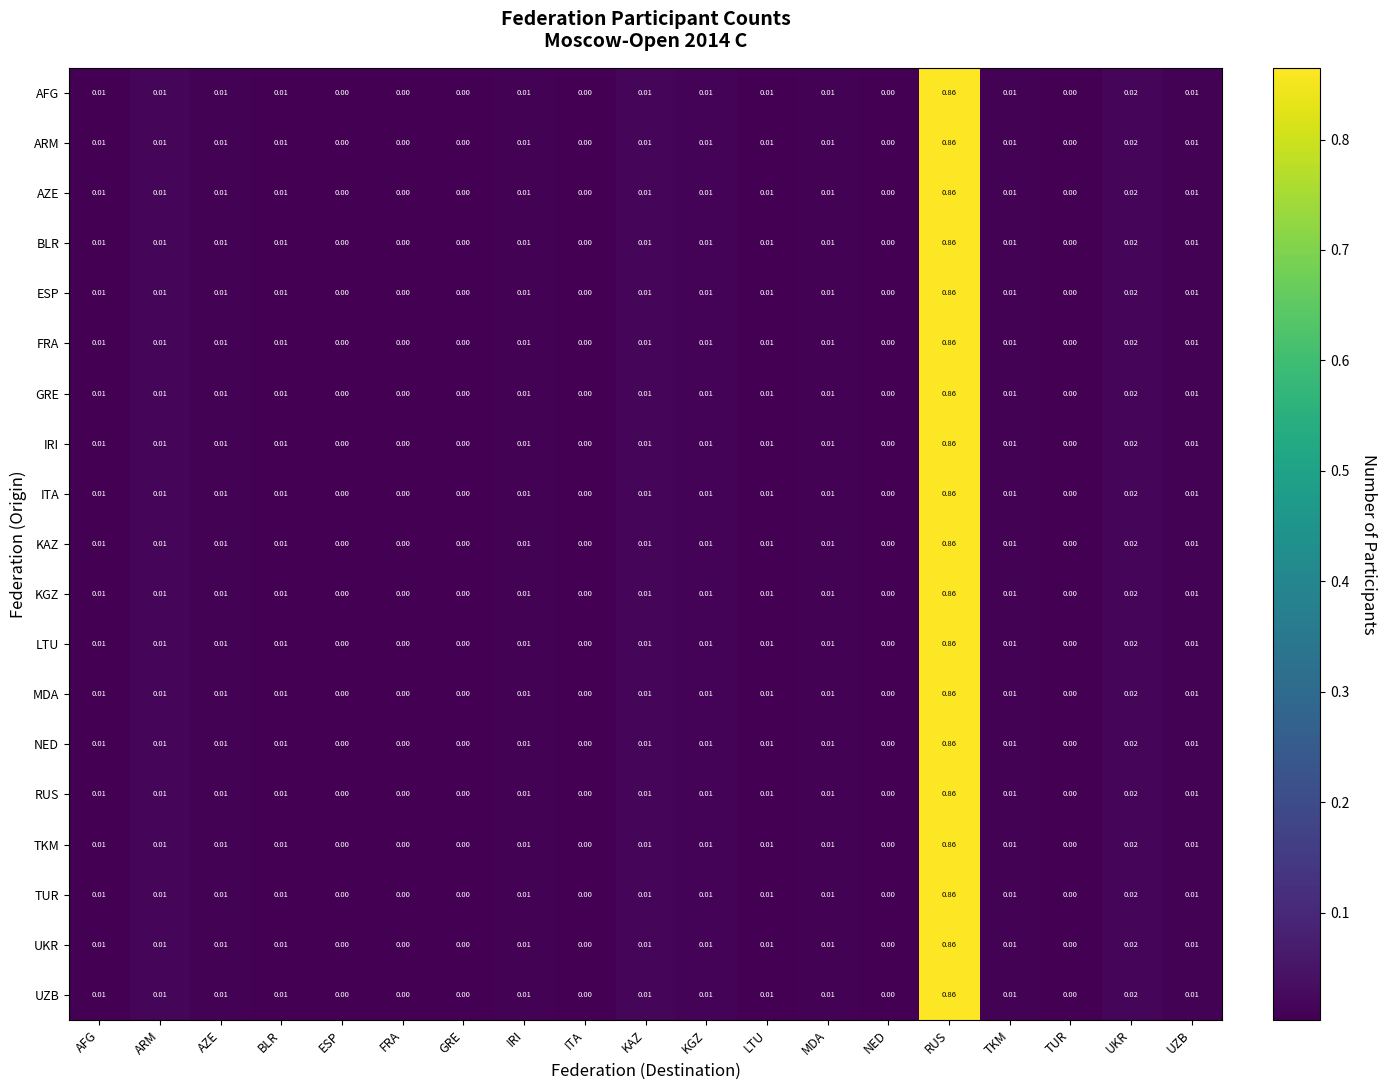

At which category is the sum across all series the highest?

RUS